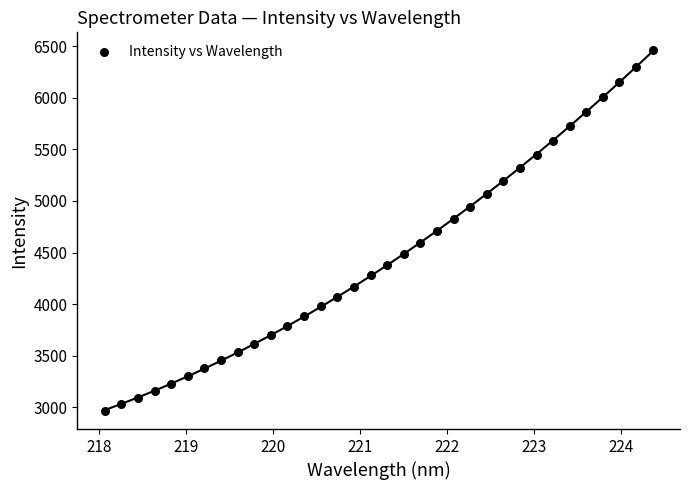

What is the range of Y values (max minus min)?

3492.5